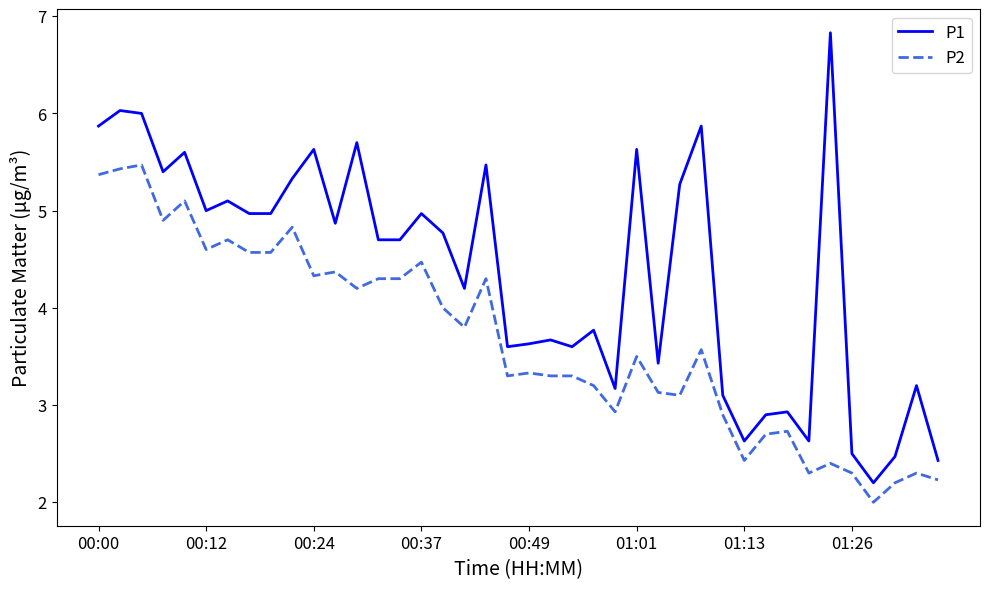

In P1, how many points are higher than both neighbors (excluding endpoints)?

14